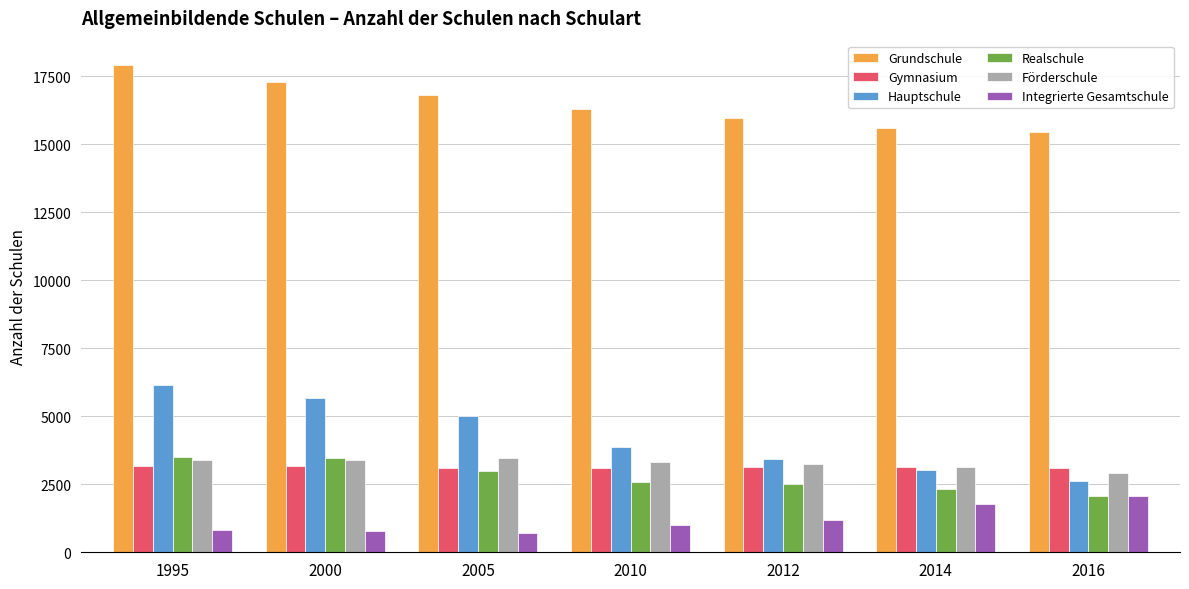

What is the difference between the highest and lowest values at 2005?

16097